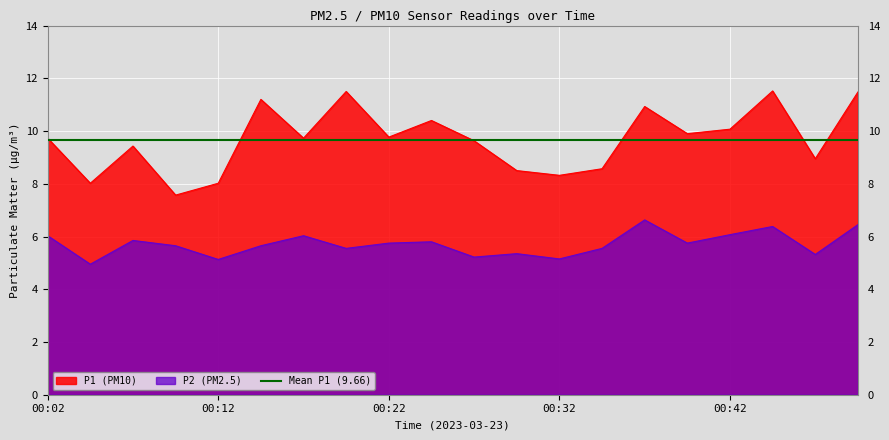

At how many categories does at least one series exceed 8?

19